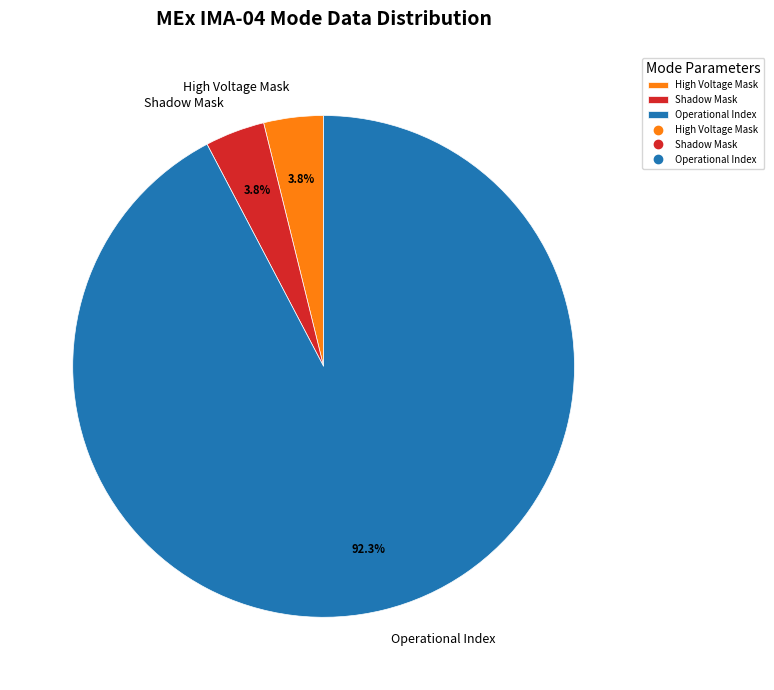

Does Operational Index represent more than half of the total?

Yes